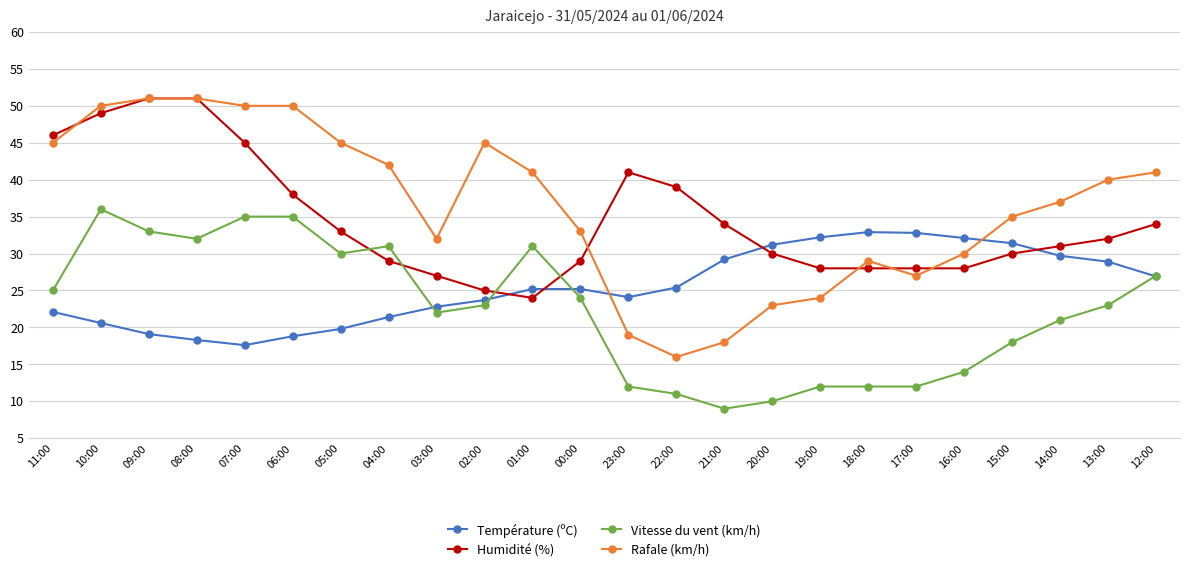

The Rafale (km/h) series shows 18.2 at 17:00. True or false?

False